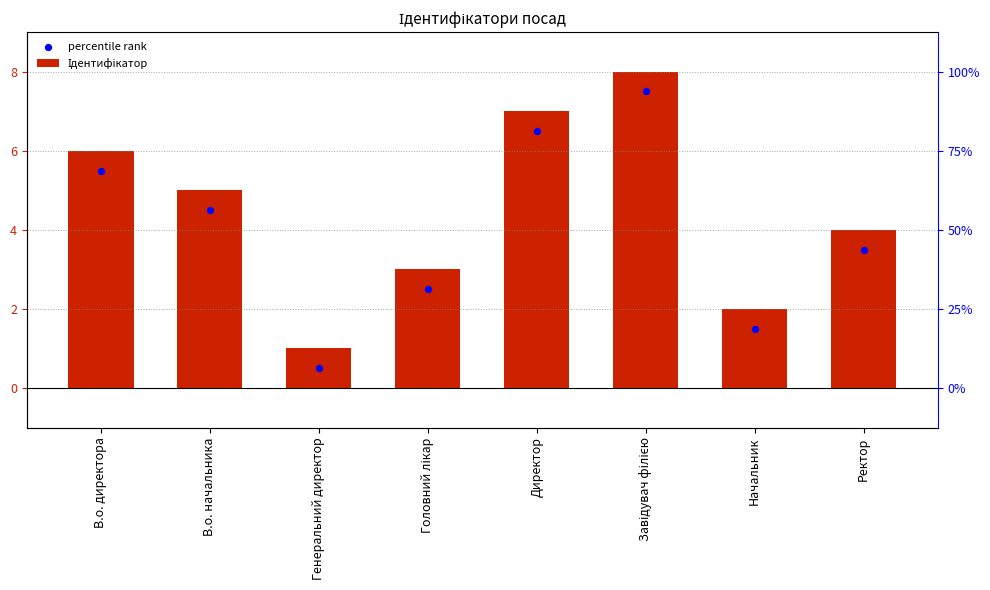

Which series has the largest total across all categories?

Ідентифікатор